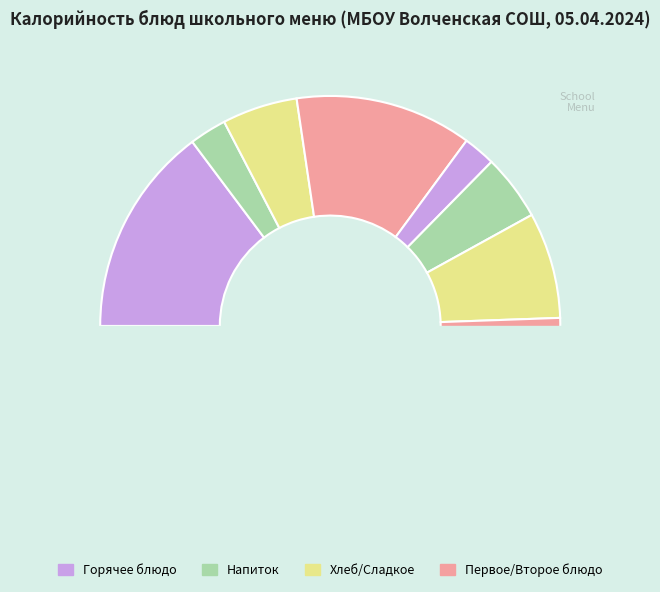

The хлеб обогащенный (завтрак) slice represents 5% of the pie. True or false?

True